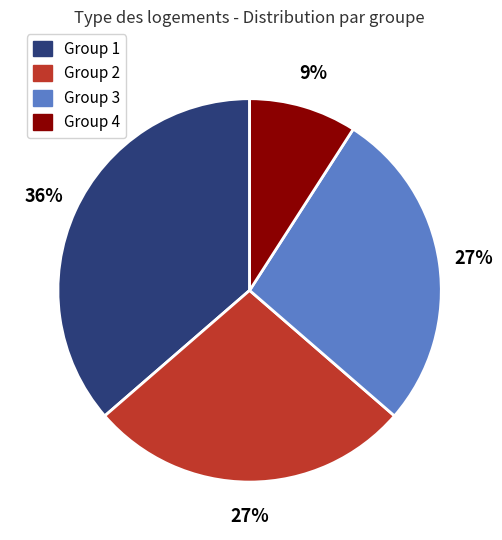

Does any single category account for the majority?

No